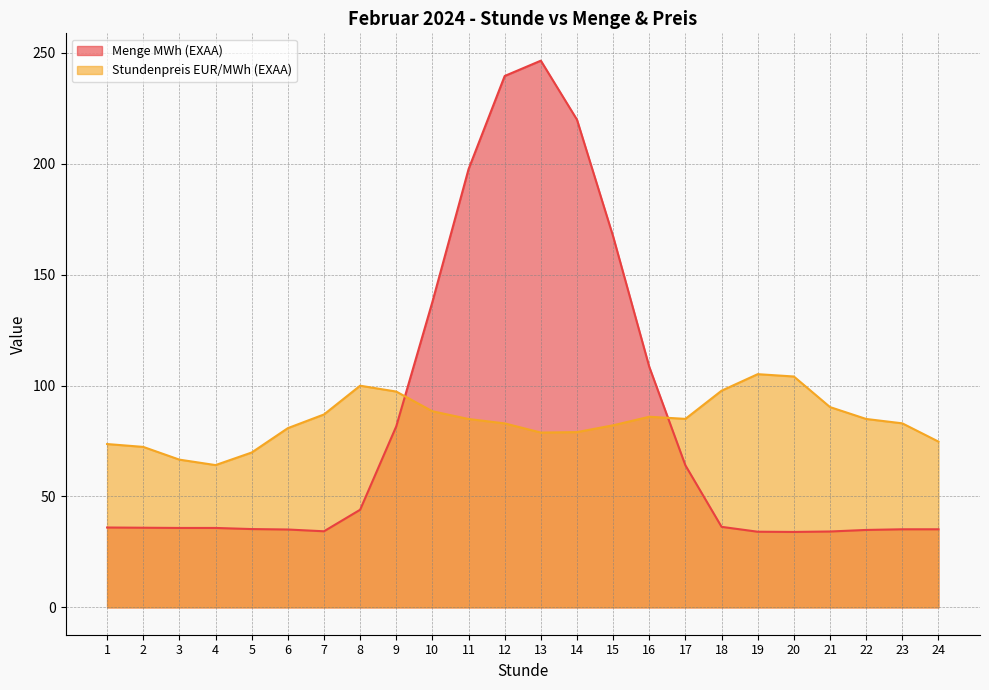

Reading right to left, list all the values displayed in this chart.

Menge MWh (EXAA): 35.2	35.2	34.9	34.2	34.0	34.1	36.3	64.0	108.4	167.2	219.8	246.4	239.5	197.5	137.7	81.6	44.0	34.3	35.1	35.3	35.8	35.8	35.9	36.0
Stundenpreis EUR/MWh (EXAA): 74.7	83.0	84.9	90.3	104.1	105.1	97.7	85.0	85.9	82.1	79.0	78.8	82.9	84.9	88.4	97.3	99.9	87.0	80.8	69.8	64.1	66.6	72.3	73.6